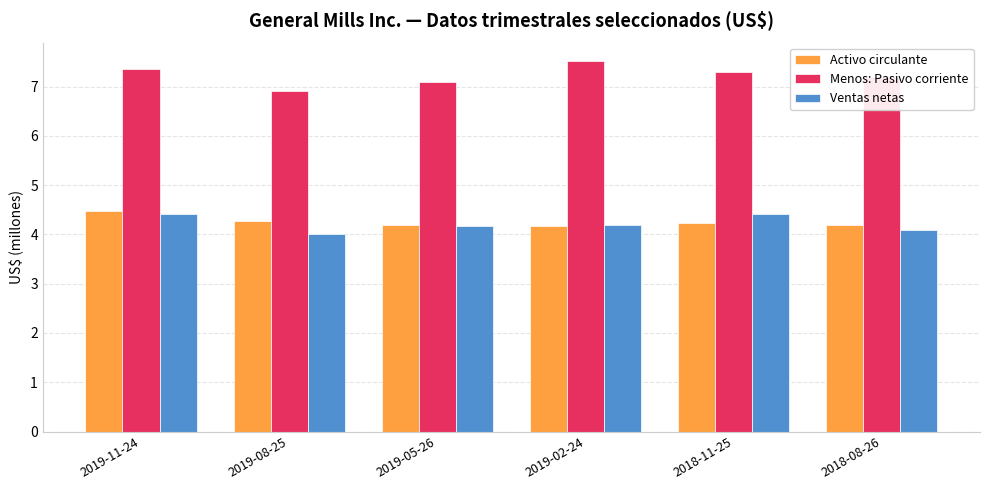

What is the label of the 2nd bar from the right?

2018-11-25